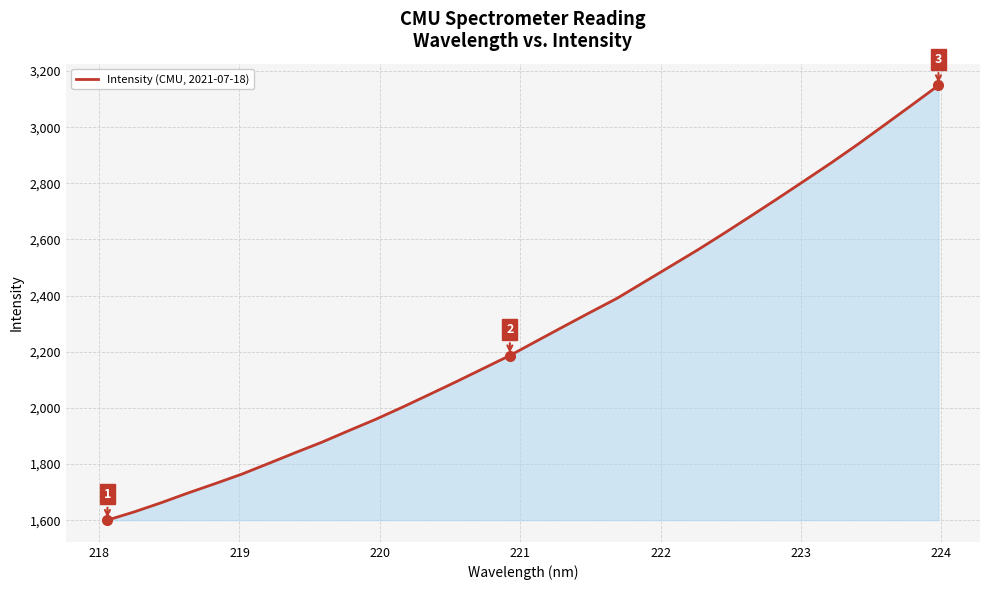

What is the difference between the maximum and minimum values?

1548.3